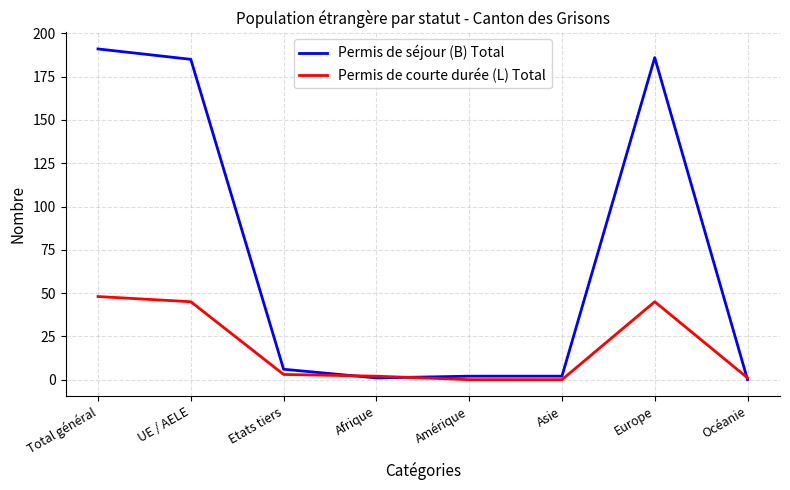

Which series has the widest spread of values?

Permis de séjour (B) Total